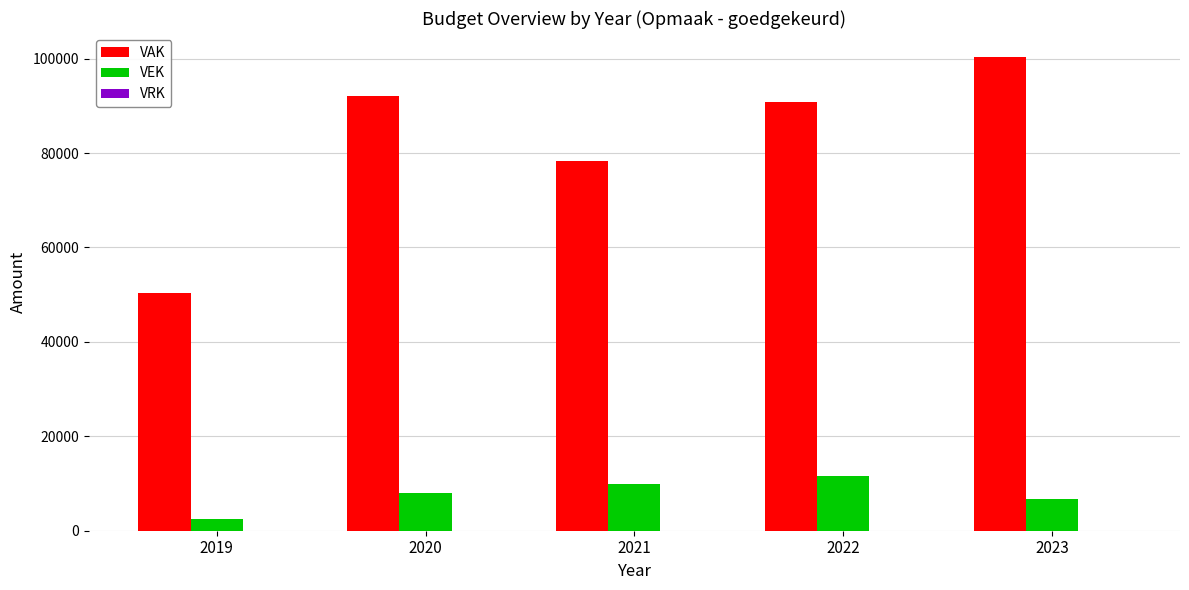

What is the sum of all VEK values?

38774